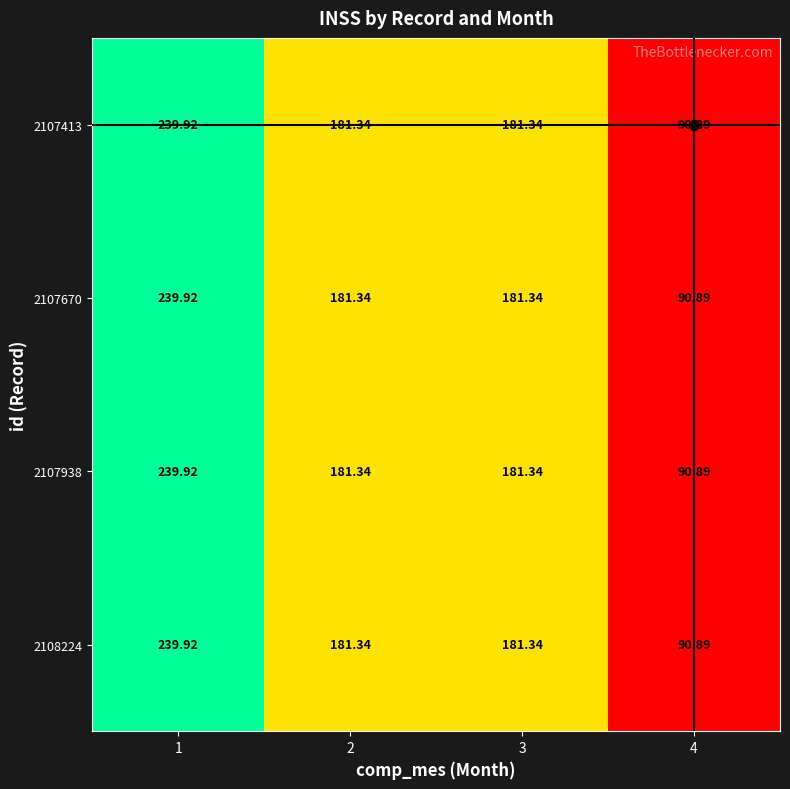

At which category does the chart reach its minimum across all series?

4